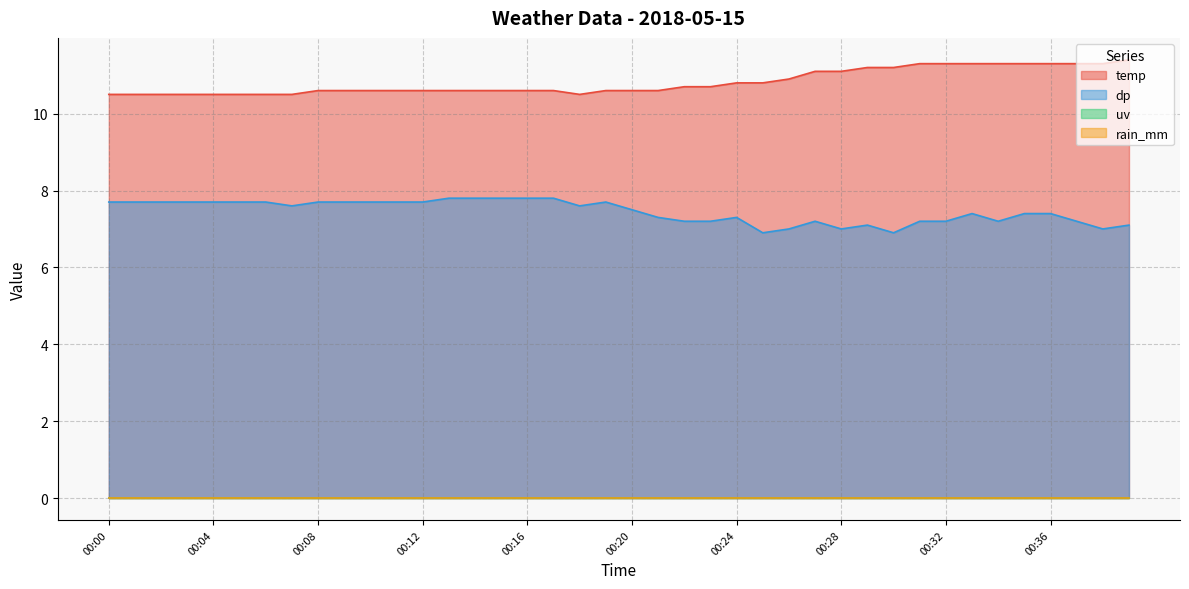

Where is the first local maximum for dp?

00:19